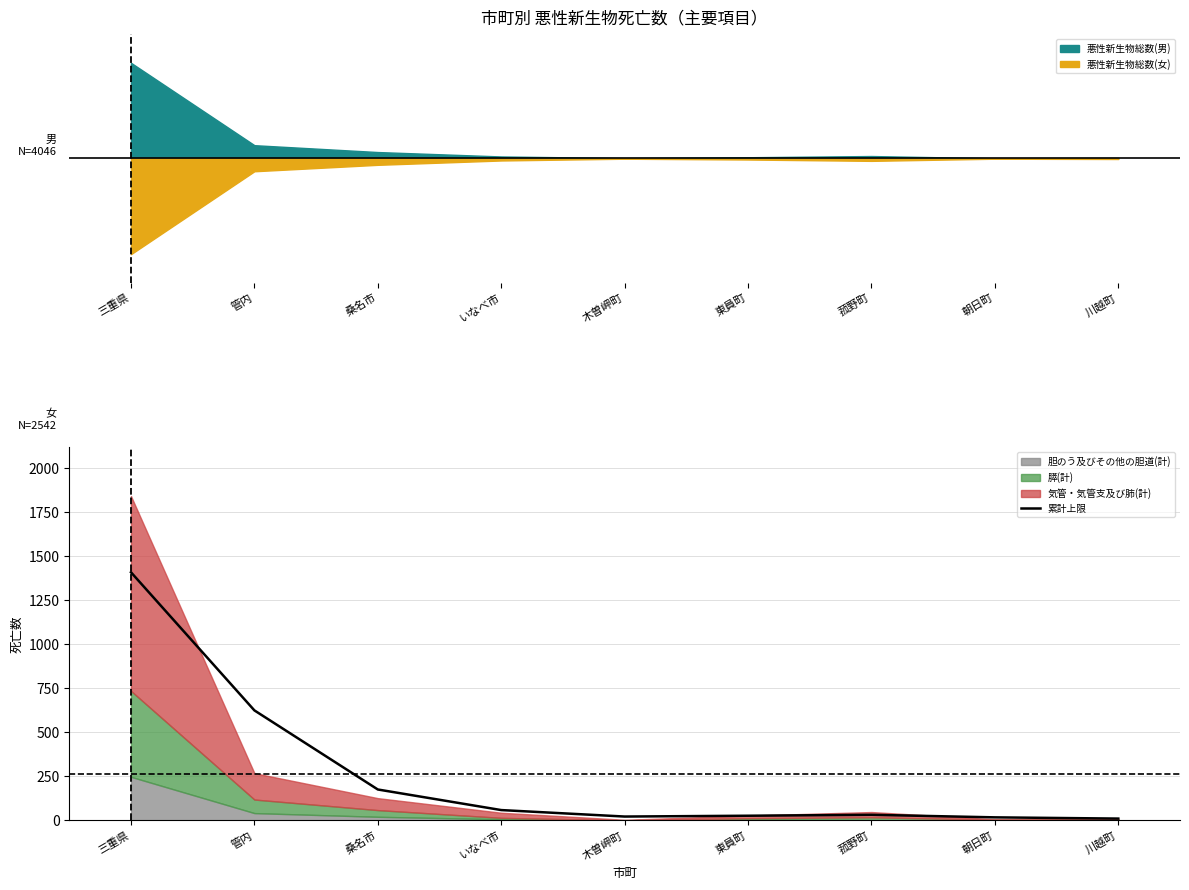

Reading left to right, what are all the values shown in this chart?

三重県=1410.0	管内=625.4	桑名市=176.1	いなべ市=59.2	木曽岬町=22.4	東員町=27.0	菰野町=32.3	朝日町=17.8	川越町=10.8